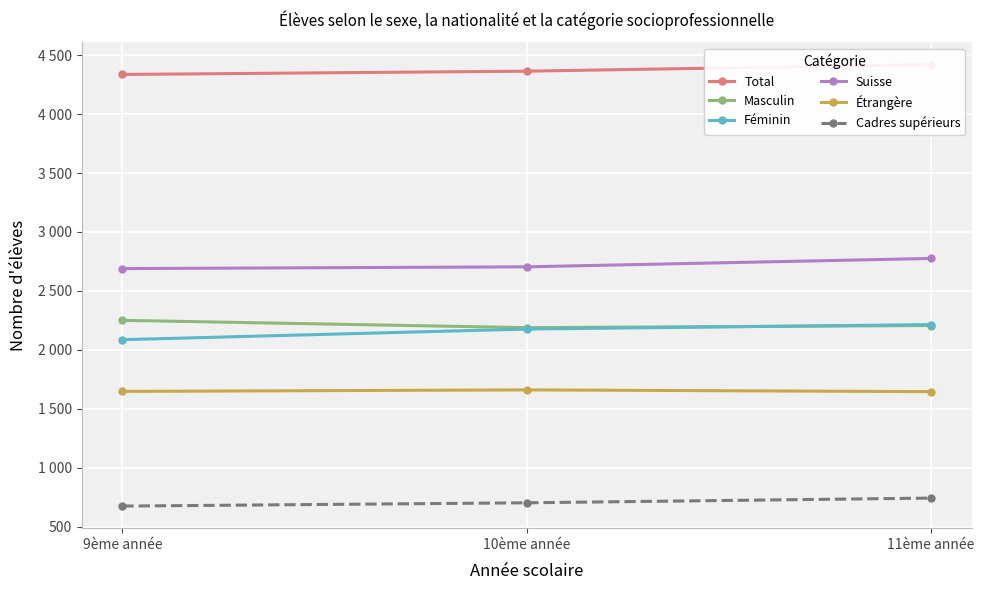

What is the approximate value of Cadres supérieurs at 9ème année?

674